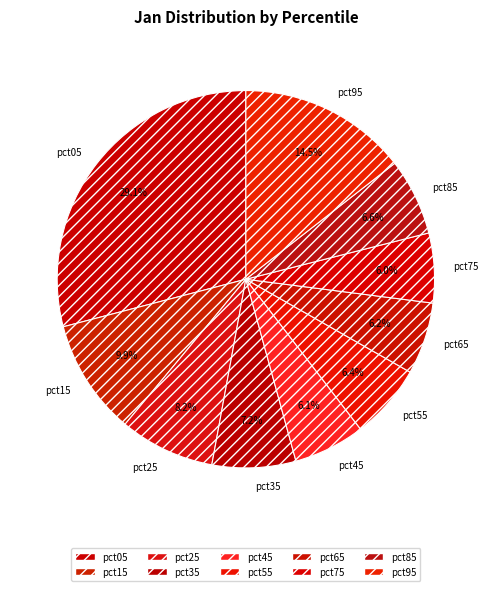

How many segments does this pie chart have?

10